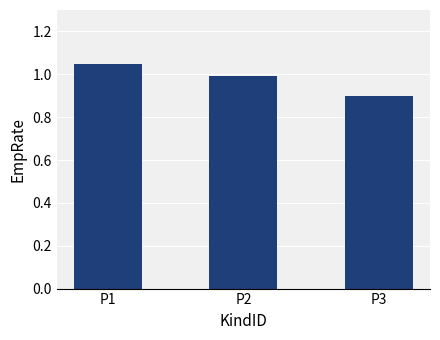

Rank the categories by value from lowest to highest.

P3, P2, P1